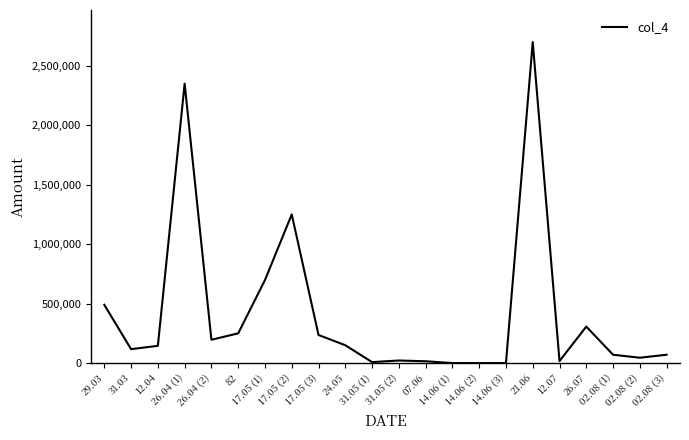

True or false: the data shows 306781.0 at 26.07.

True